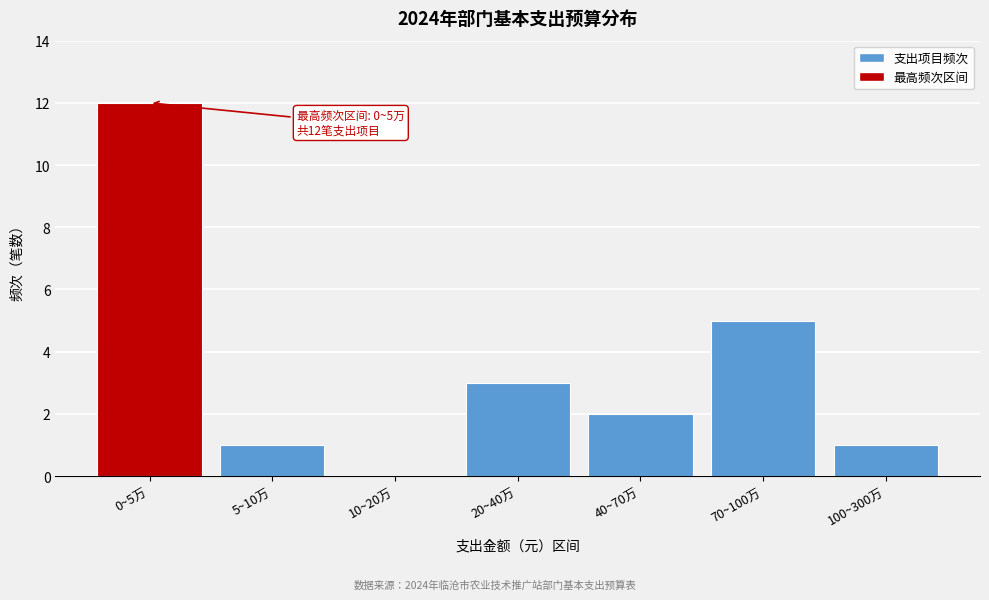

Reading left to right, transcribe all the data shown in this chart.

0~5万=12	5~10万=1	10~20万=0	20~40万=3	40~70万=2	70~100万=5	100~300万=1